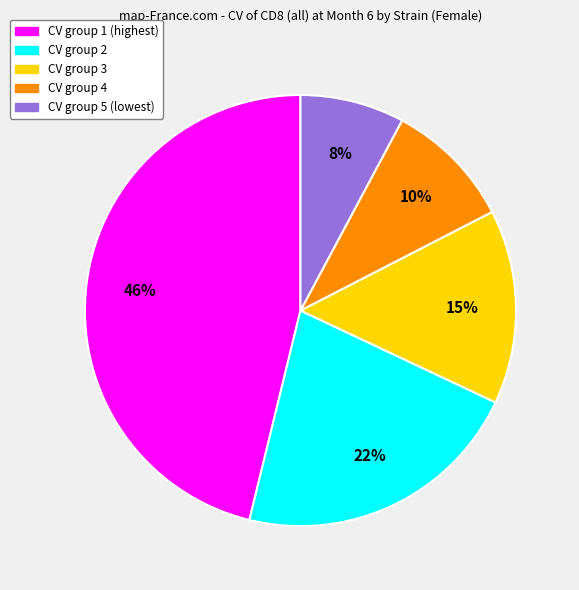

To the nearest percent, what is the difference between the largest and smallest slice percentages?

38%